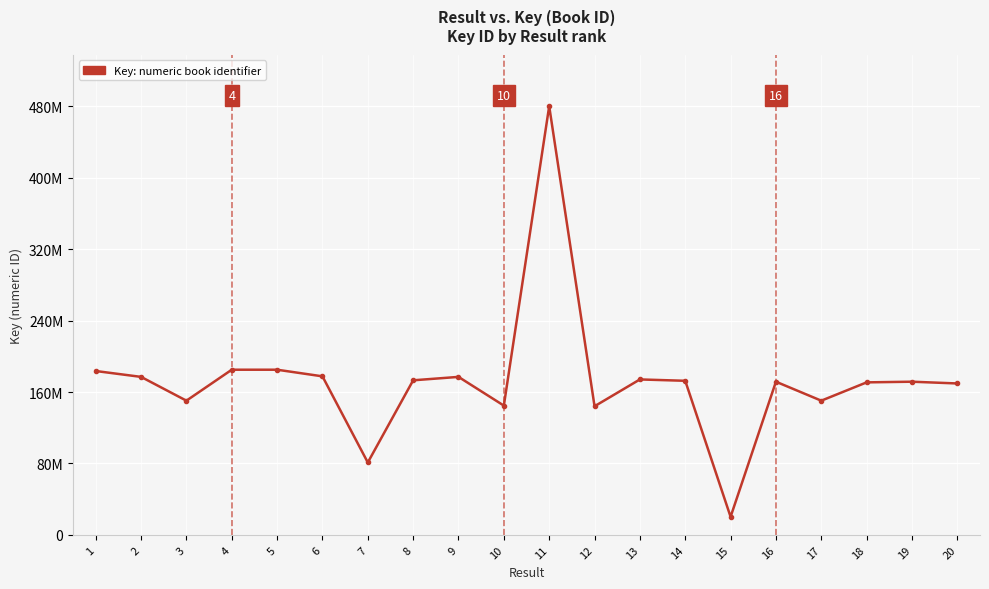

Reading right to left, transcribe all the data shown in this chart.

169636379	171602625	170866570	150349150	171602770	20246857	172622788	174143833	144091761	480249242	144837071	176996978	173167608	81101173	177614863	185030523	185030191	150349685	177004662	183584387